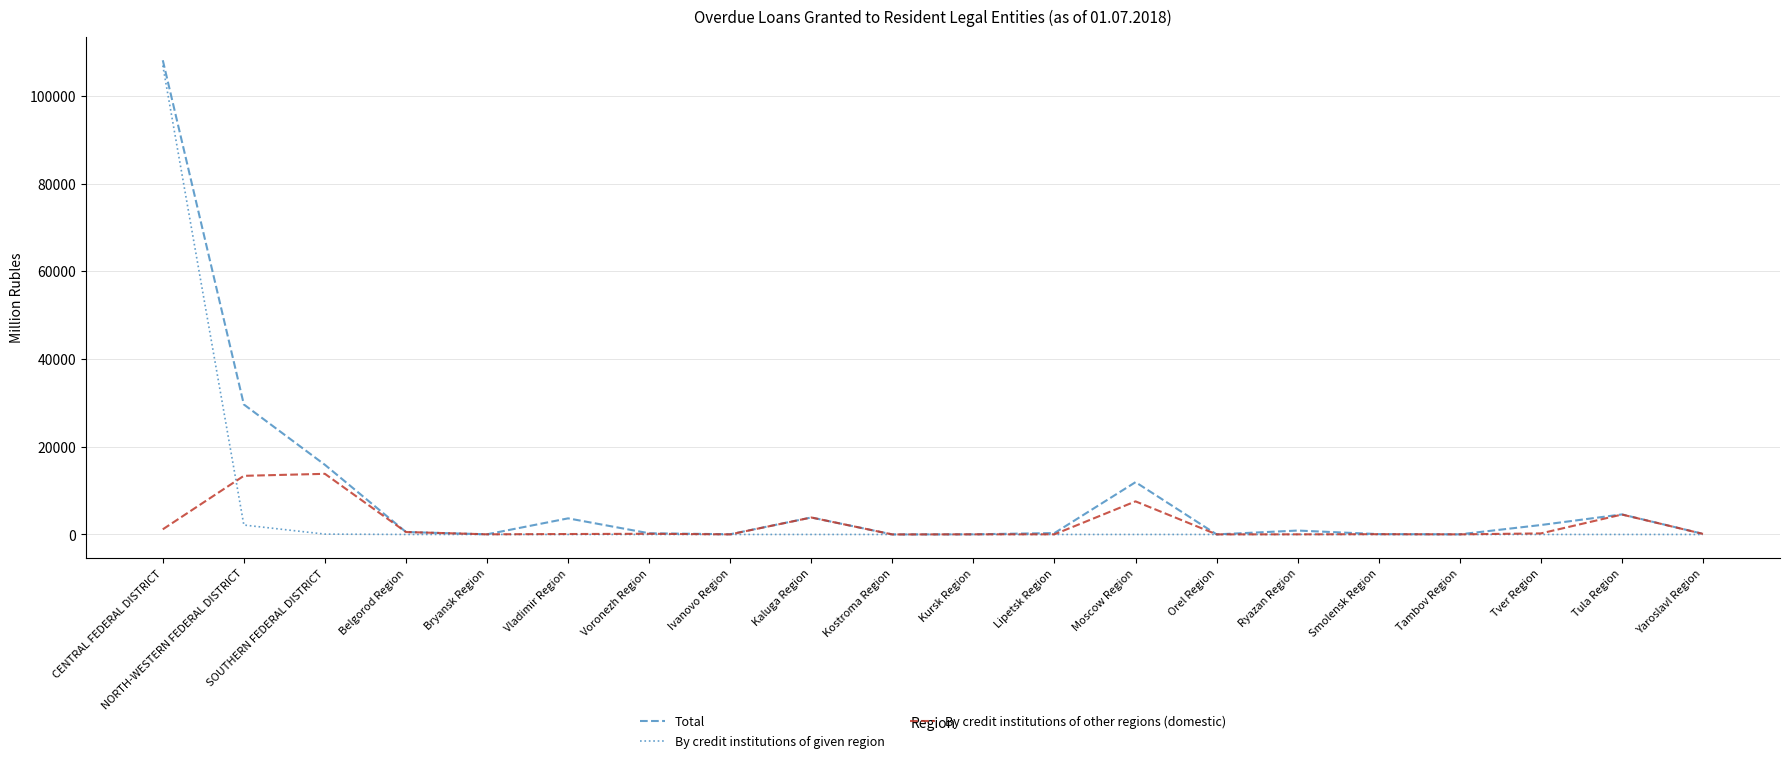

What is the maximum value for By credit institutions of other regions (domestic)?

13823